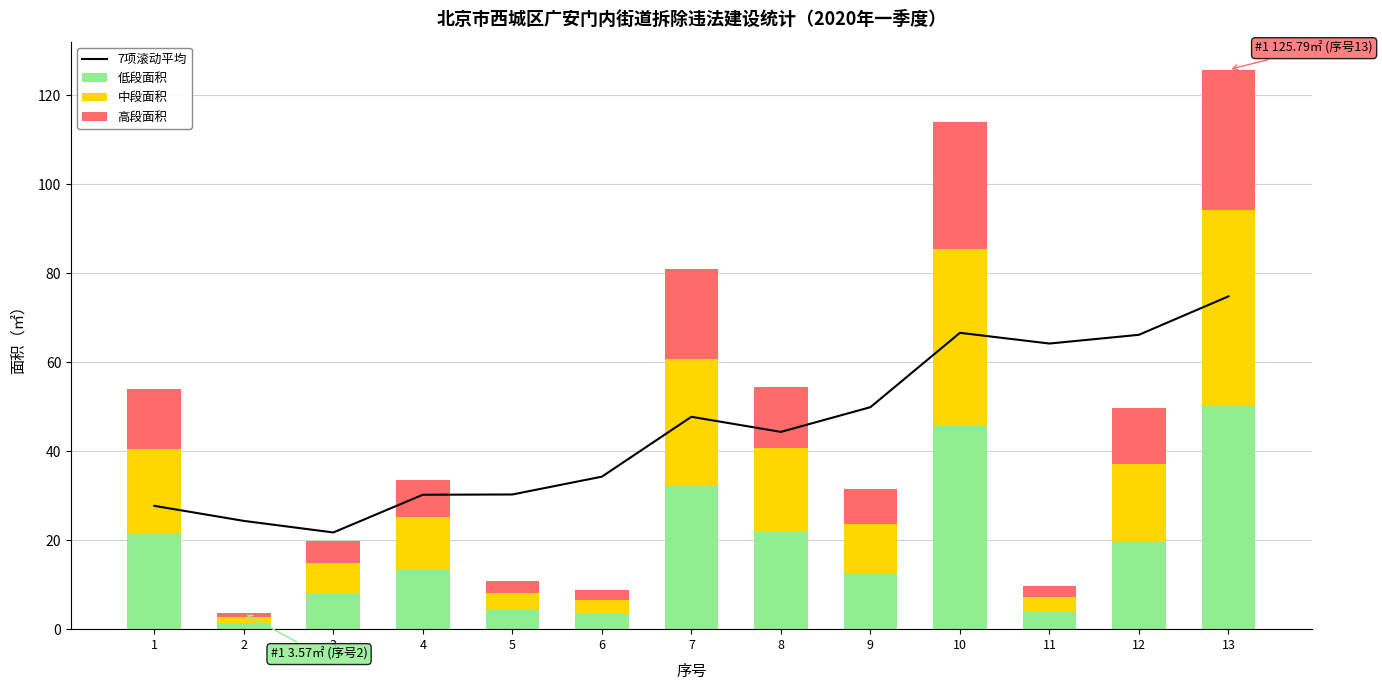

Which series has the widest spread of values?

7项滚动平均